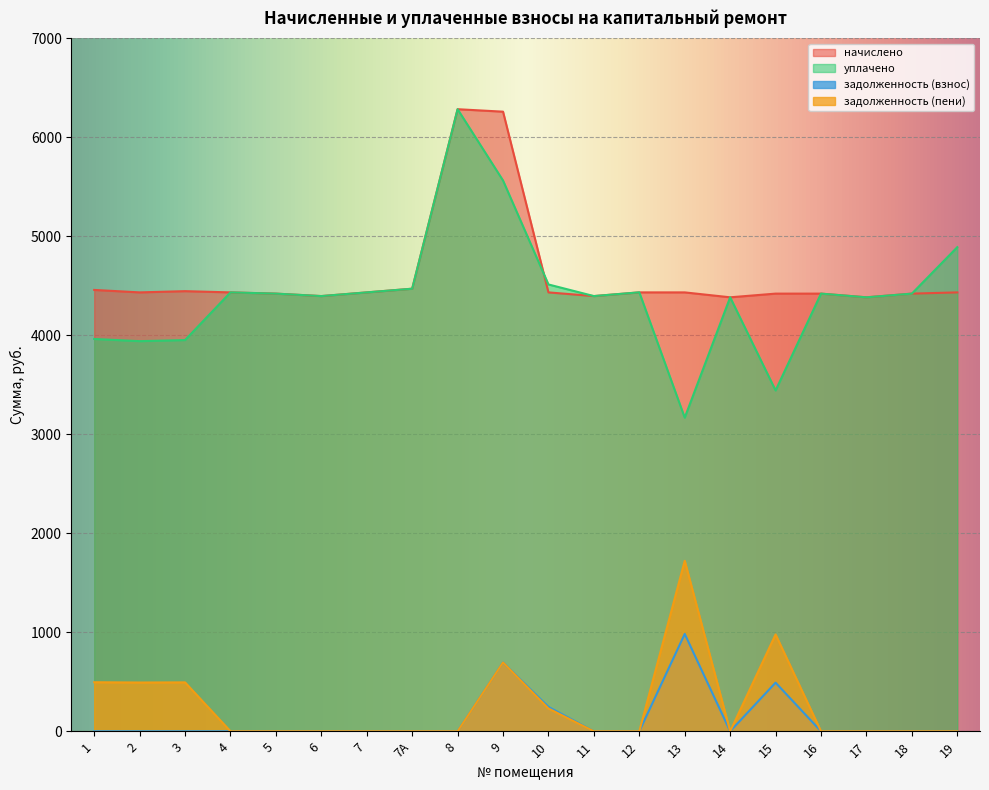

What is the total value across all series at 1?

8917.6